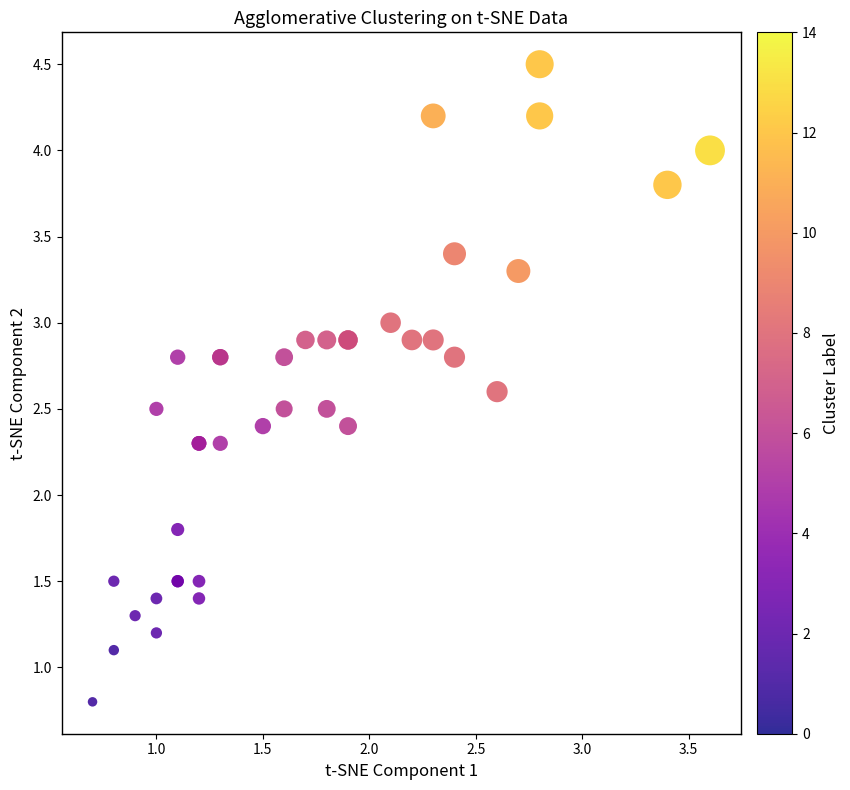

What Y value in the scatter plot is closest to 2?

1.8